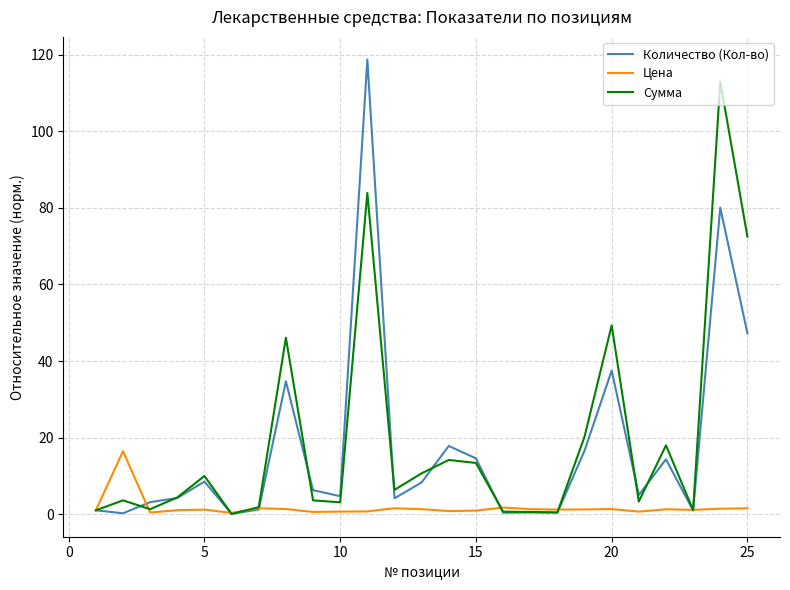

Which series has the largest range (max minus min)?

Количество (Кол-во)